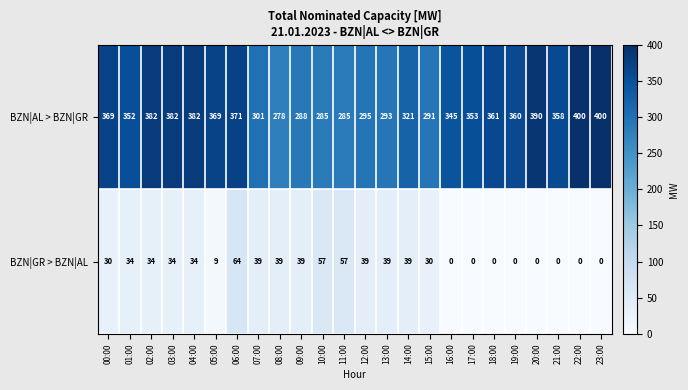

What is the maximum value shown in the chart?

400